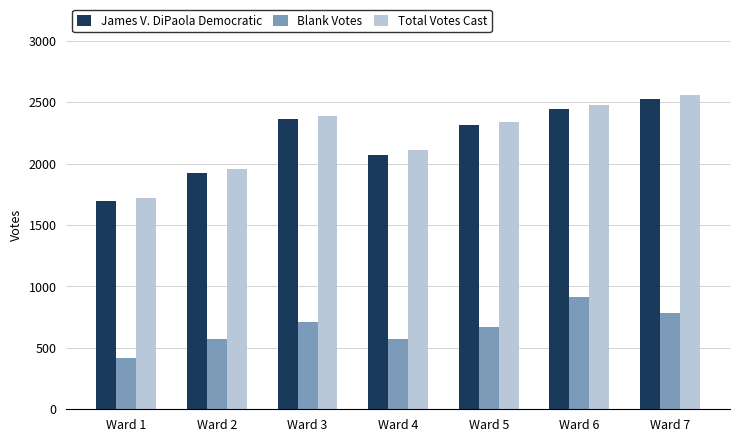

The value of Total Votes Cast at Ward 7 is 2556. True or false?

True